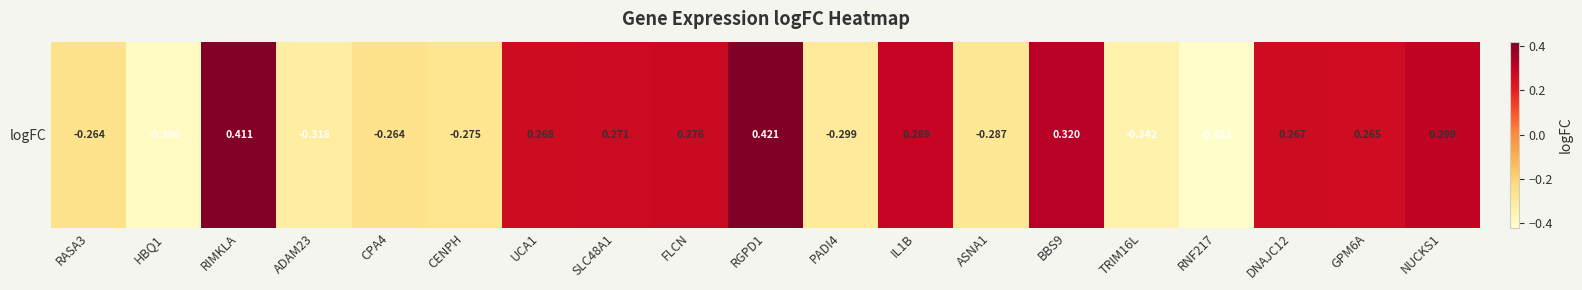

What is the difference between the values at CPA4 and IL1B?

0.6